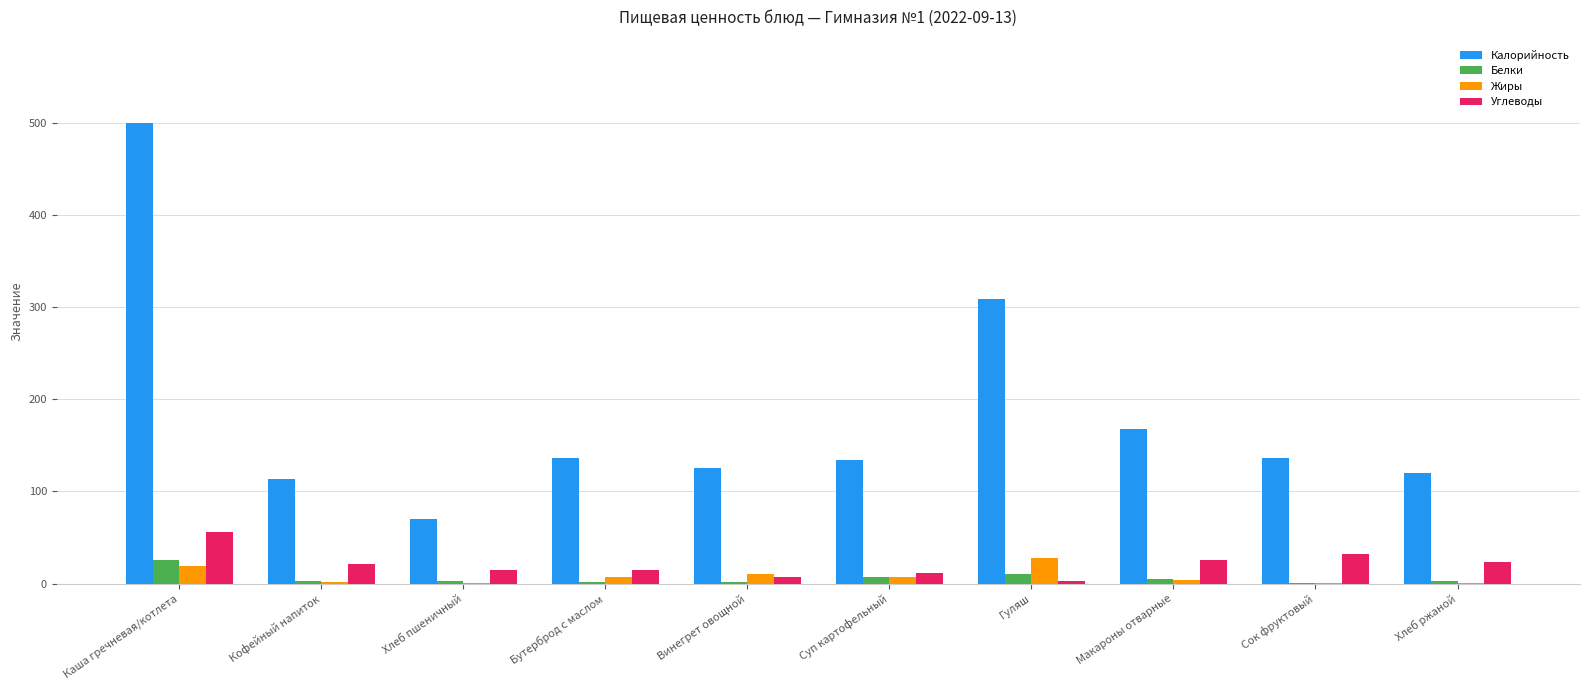

How many distinct data groups are displayed?

4